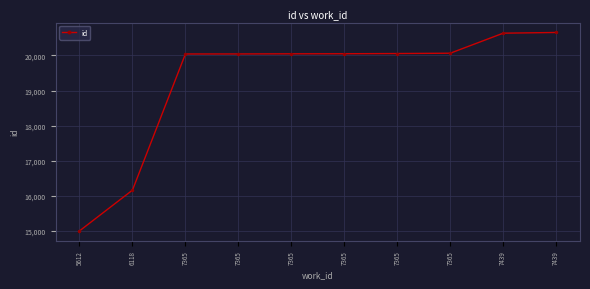

The value at 6118 is 26273. True or false?

False